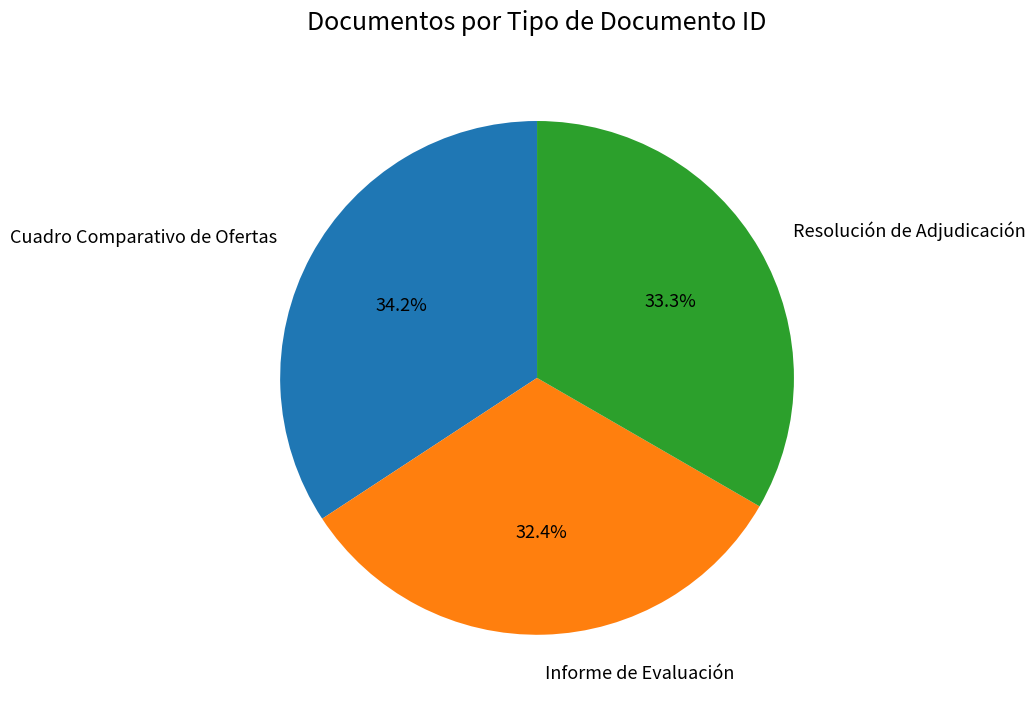

The Resolución de Adjudicación slice represents 33% of the pie. True or false?

True